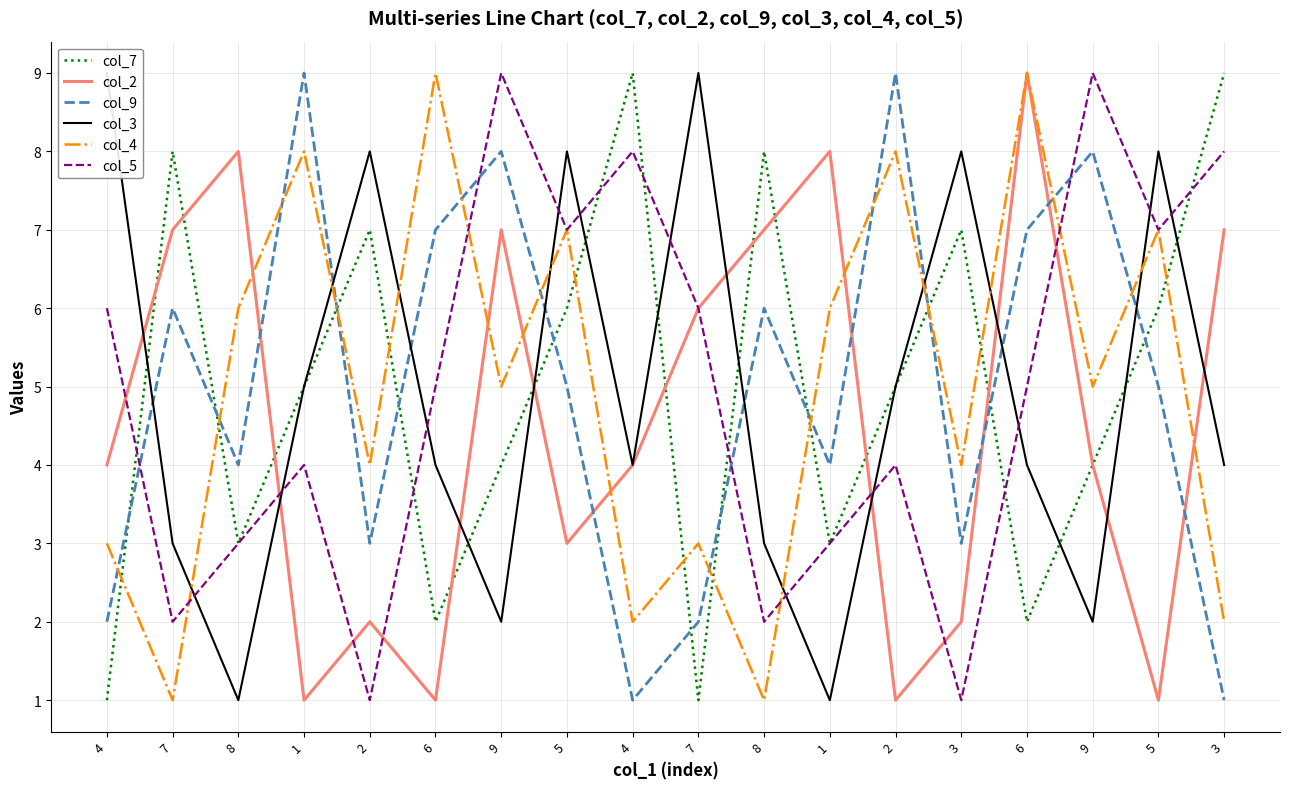

Count the number of data series in this chart.

6